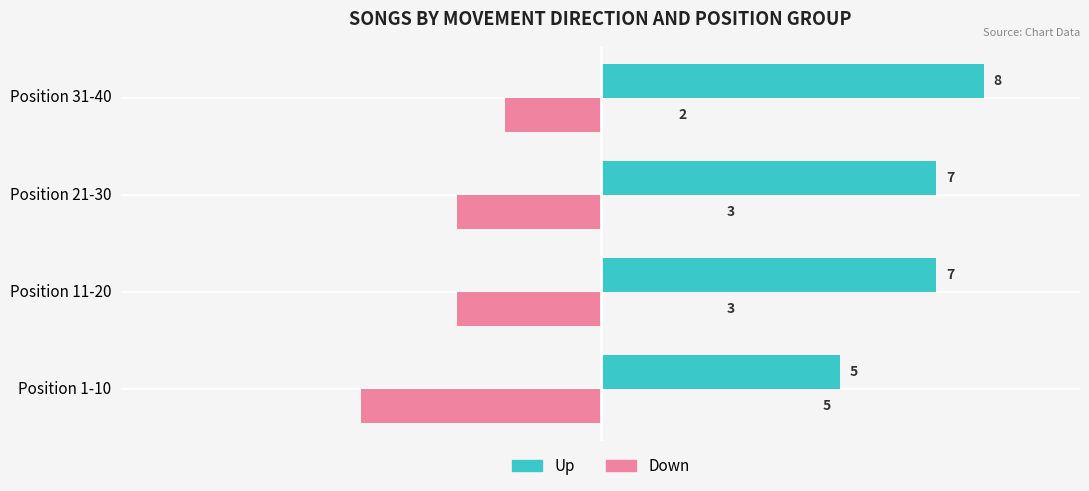

Rank the series at Position 11-20 from highest to lowest value.

Up, Down